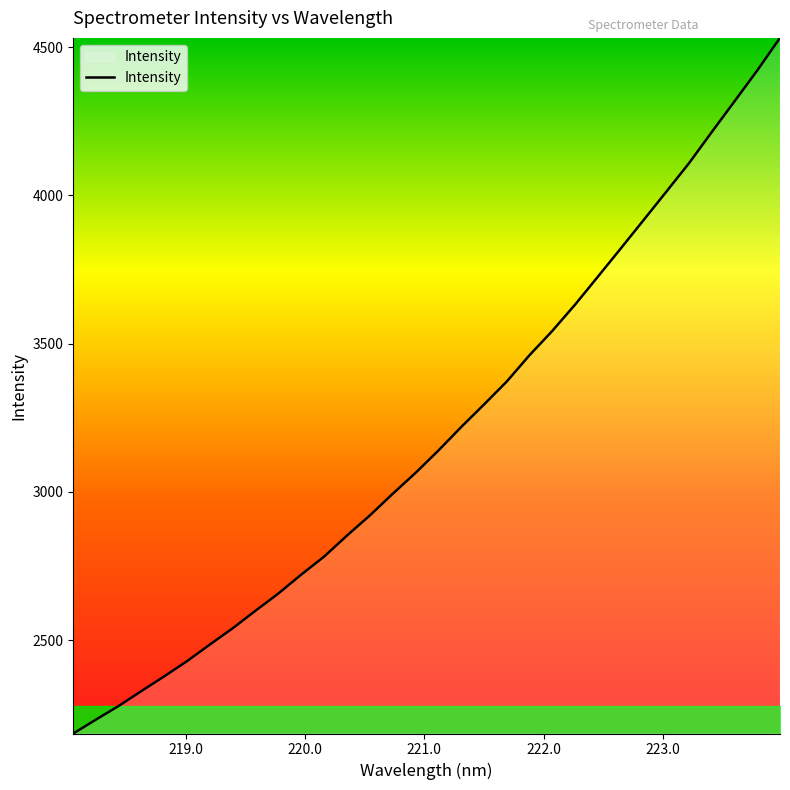

What is the maximum value shown in the chart?

4531.2